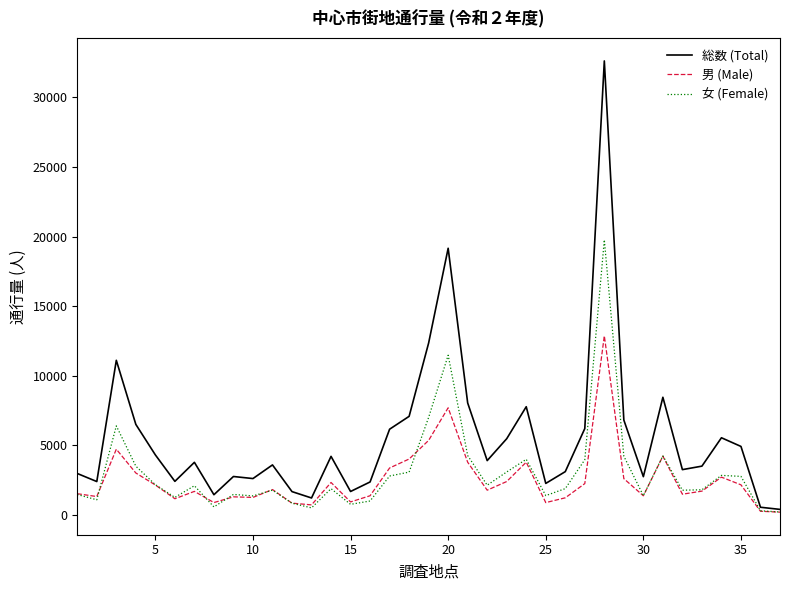

What are all the series names shown in the legend?

総数 (Total), 男 (Male), 女 (Female)